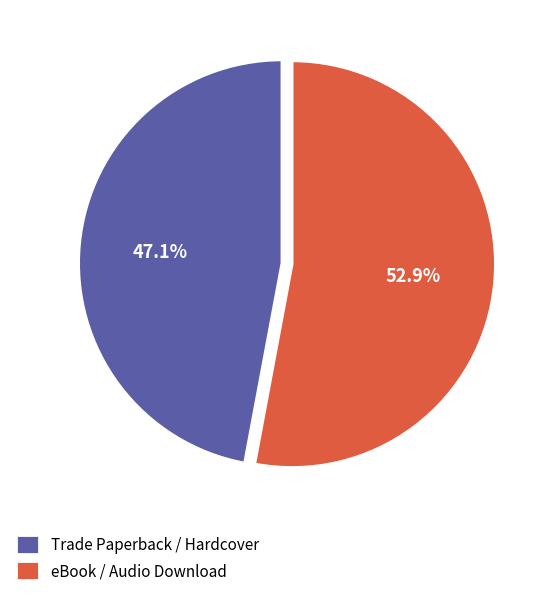

Which slice represents more than half of the pie?

eBook / Audio Download